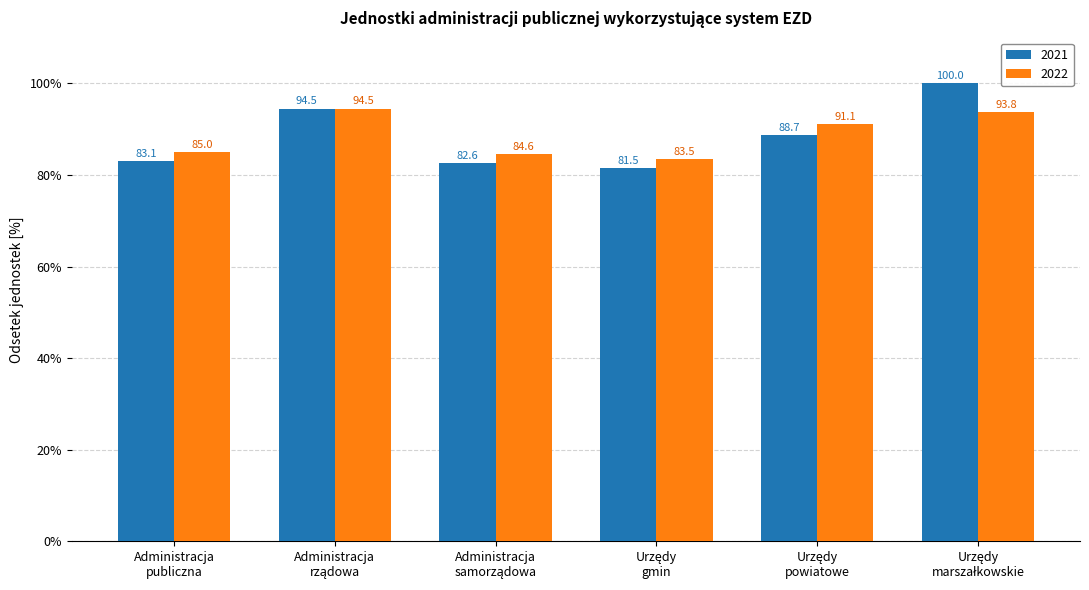

What is the difference between the second highest and second lowest values in the 2021 series?

11.9